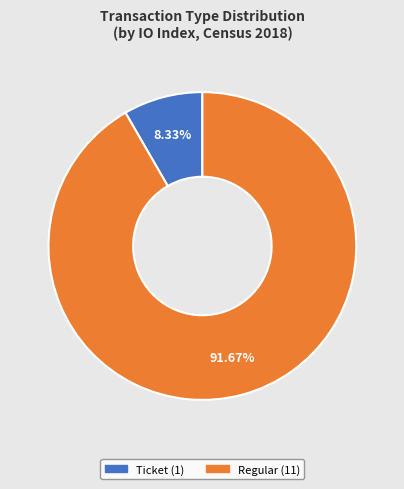

How many segments does this pie chart have?

2